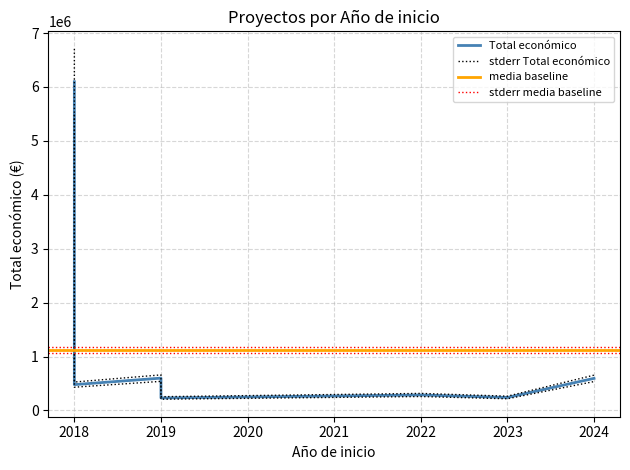

At which label is the value closest to 2848212?

2019